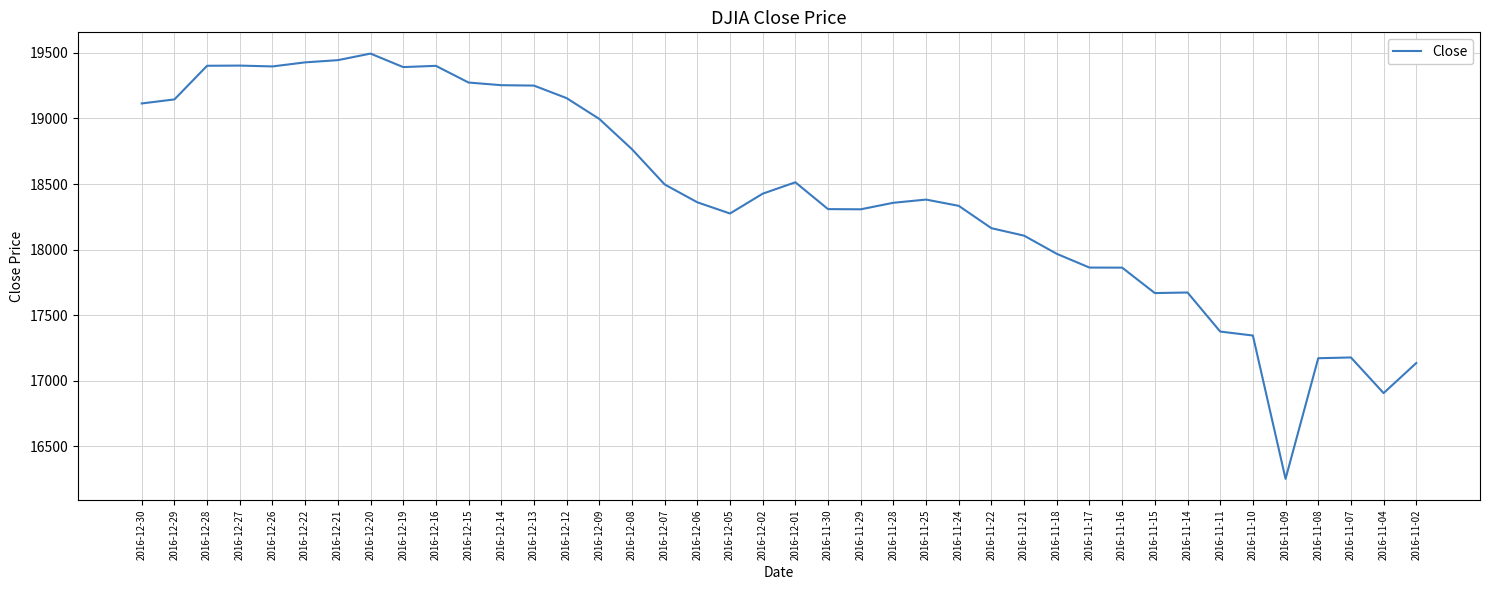

Is it true that the value at 2016-12-21 is 12172.7?

False